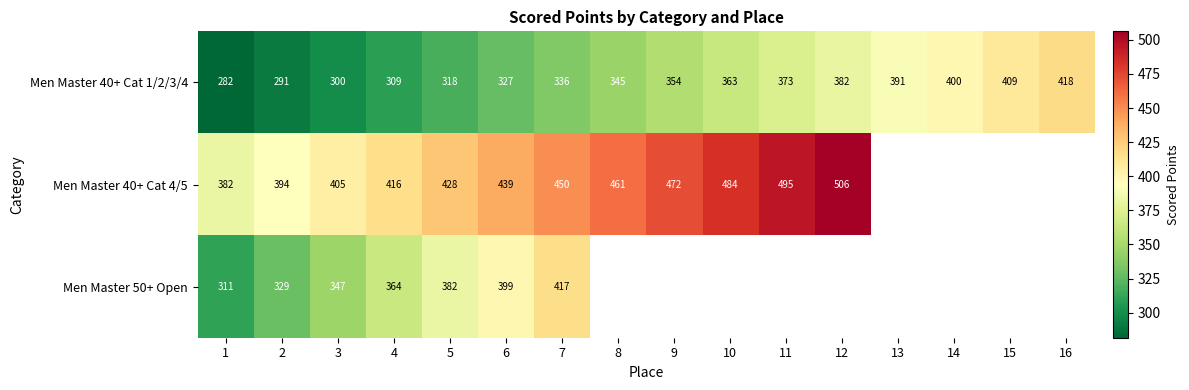

Is it true that Men Master 40+ Cat 1/2/3/4 equals 299.8 at 3?

True